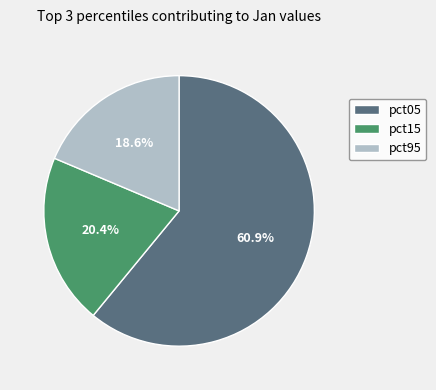

How many segments does this pie chart have?

3